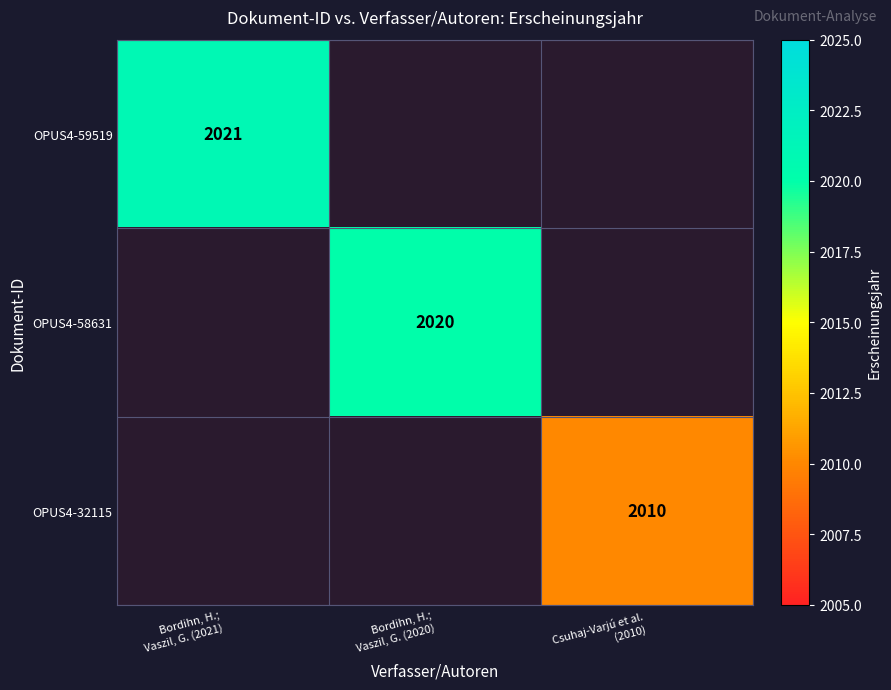

Is the value of OPUS4-58631 at Bordihn, H.; Vaszil, G. (2021) greater than the value of OPUS4-59519 at Bordihn, H.; Vaszil, G. (2020)?

No